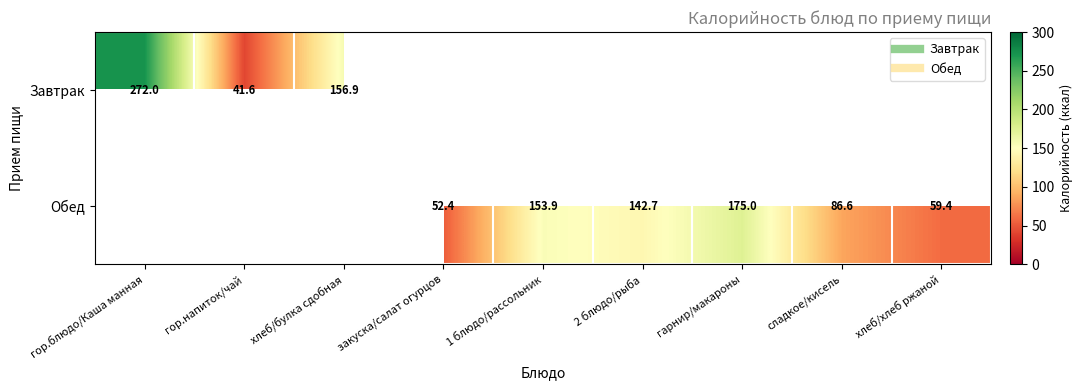

True or false: Завтрак has a value of 374.4 at гор.блюдо/Каша манная.

False